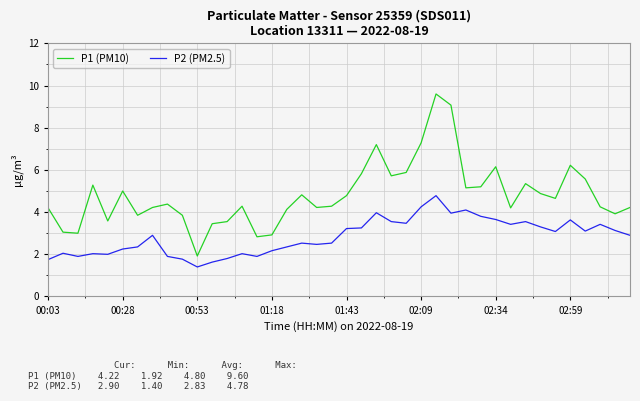

What is the difference between the maximum and minimum values in the P1 (PM10) series?

7.7